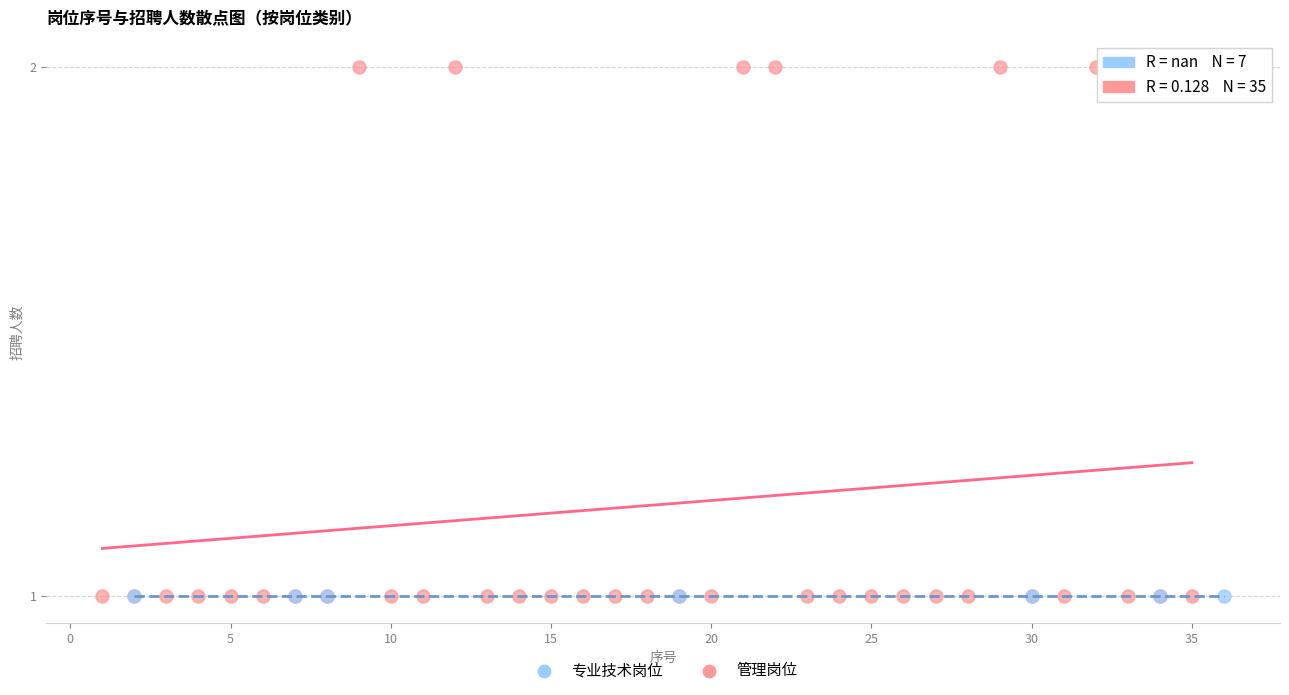

Which series reaches the maximum Y coordinate?

管理岗位